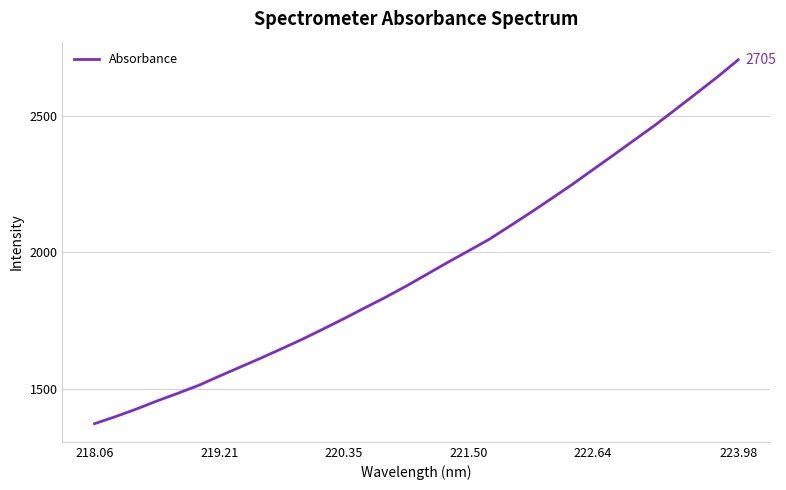

What is the difference between the maximum and minimum values?

1331.4